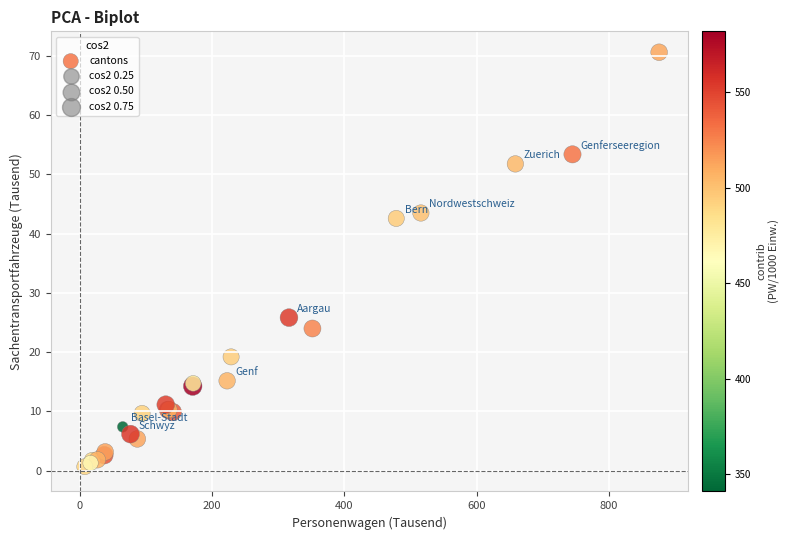

What Y value in the scatter plot is closest to 35?

42.6